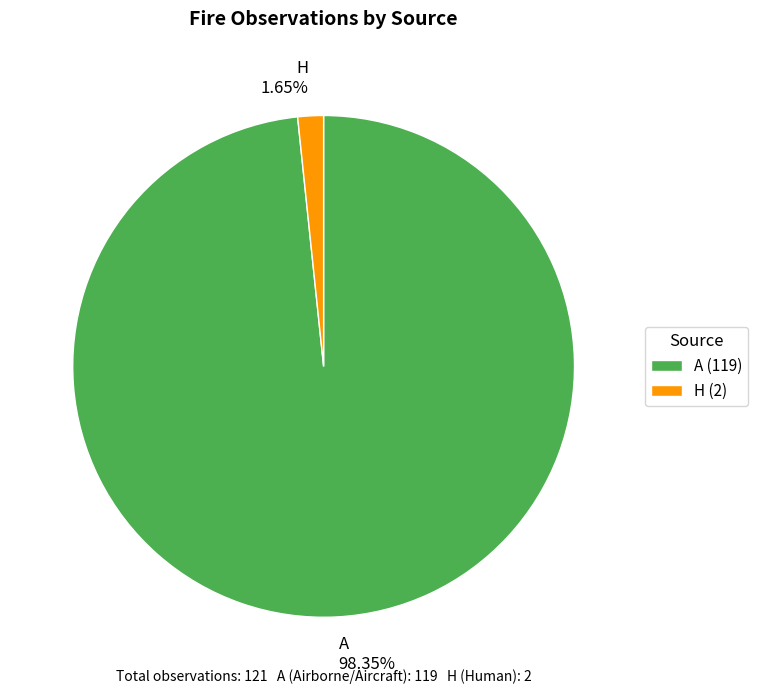

What percentage is NOT represented by H?

98.3%